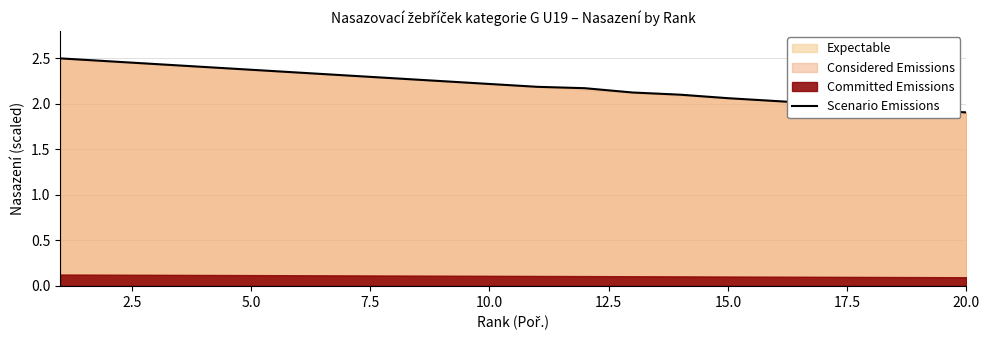

The Scenario Emissions series shows 0.7 at 20.0. True or false?

False